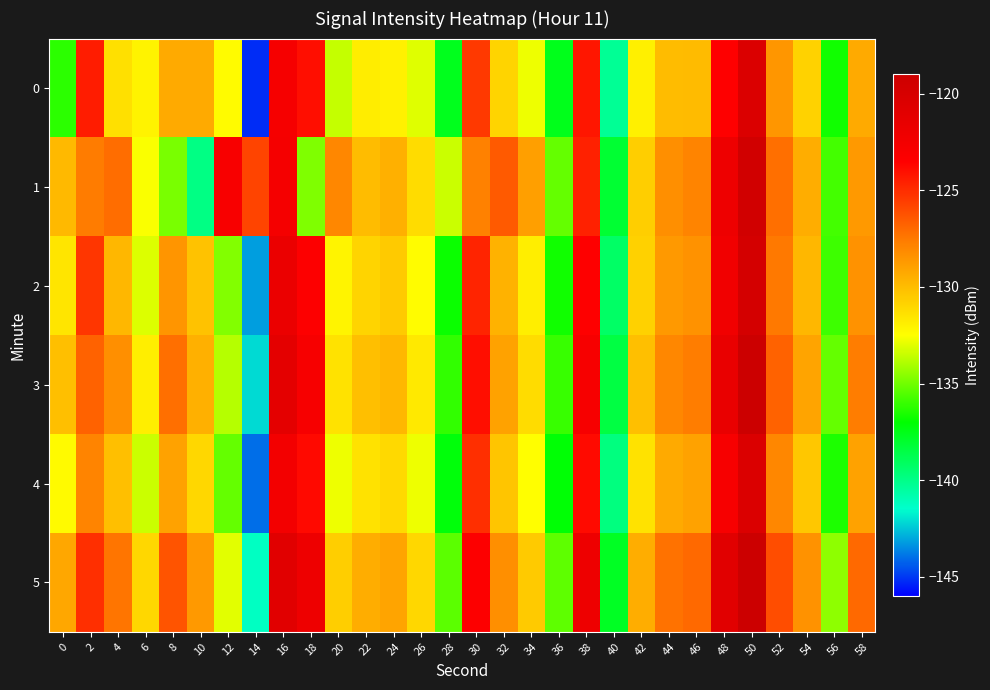

What is the total value across all series at 14?

-841.5